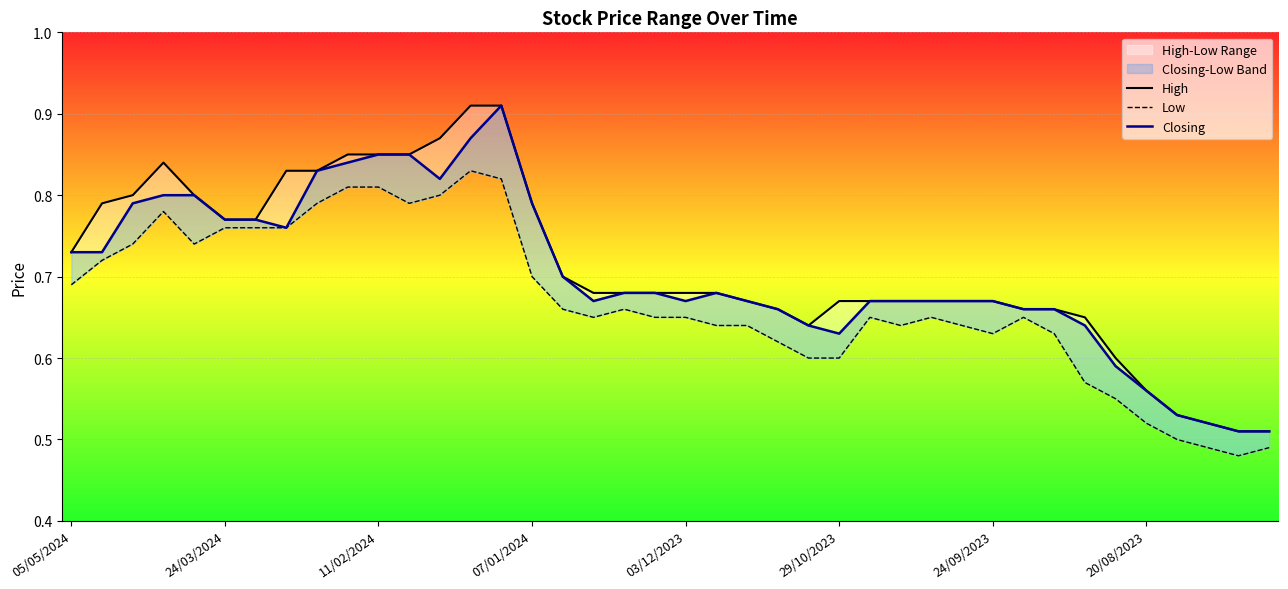

What is the difference between the Closing values at 24/09/2023 and 32?

0.1